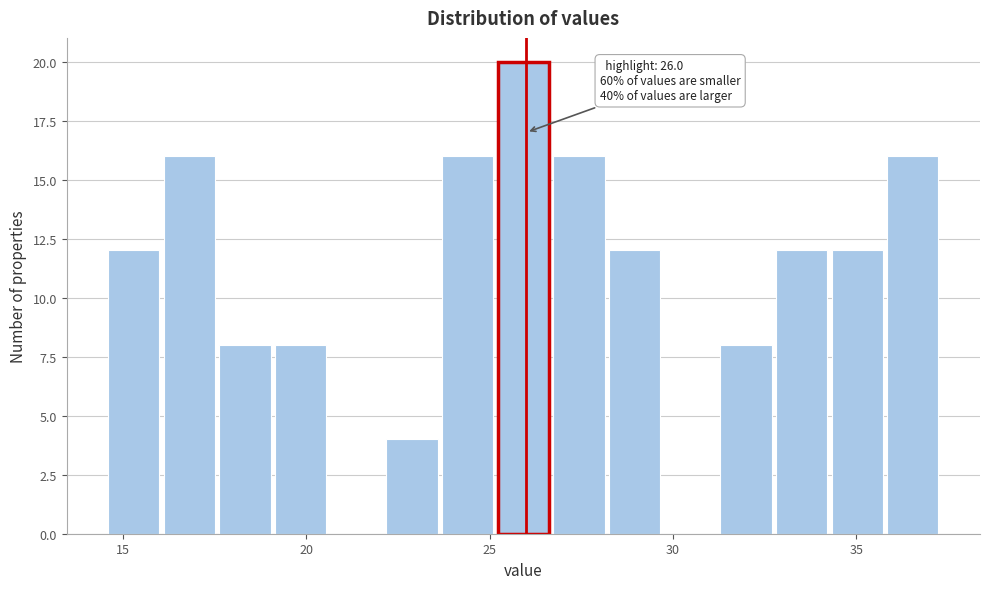

Read against the x-axis, roughly where is the centre of the tallest bar?

26.0